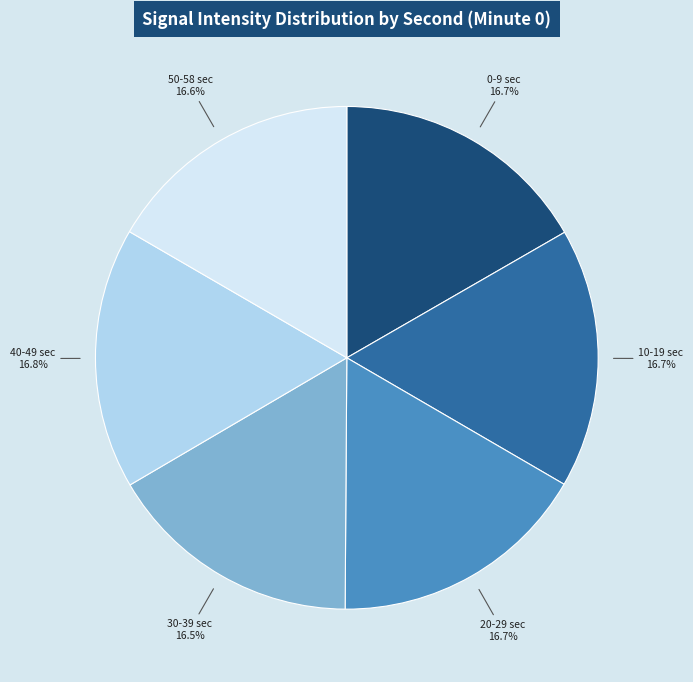

Is there a majority slice in this chart?

No